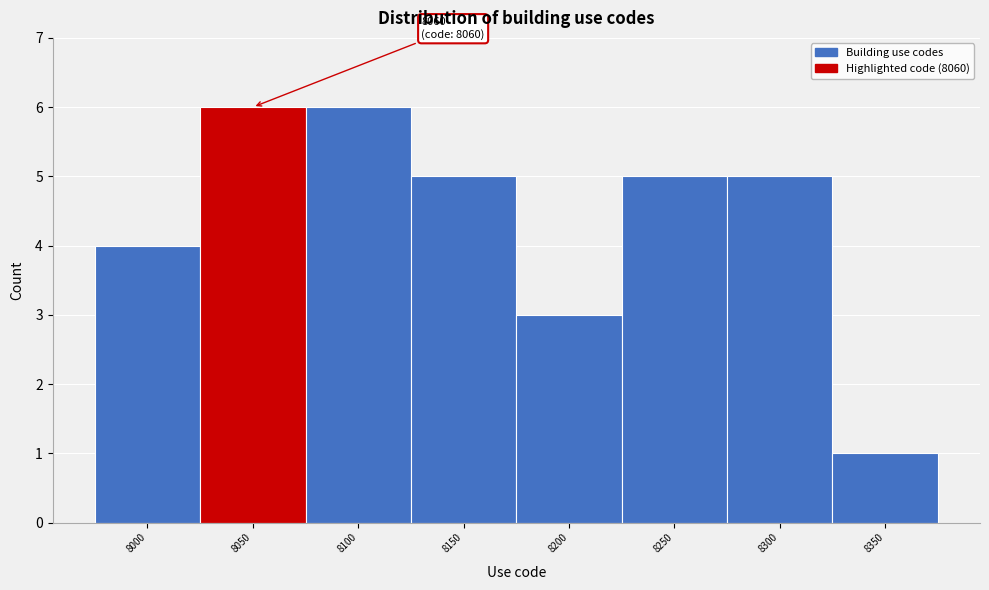

Reading left to right, what are all the values shown in this chart?

4	6	6	5	3	5	5	1